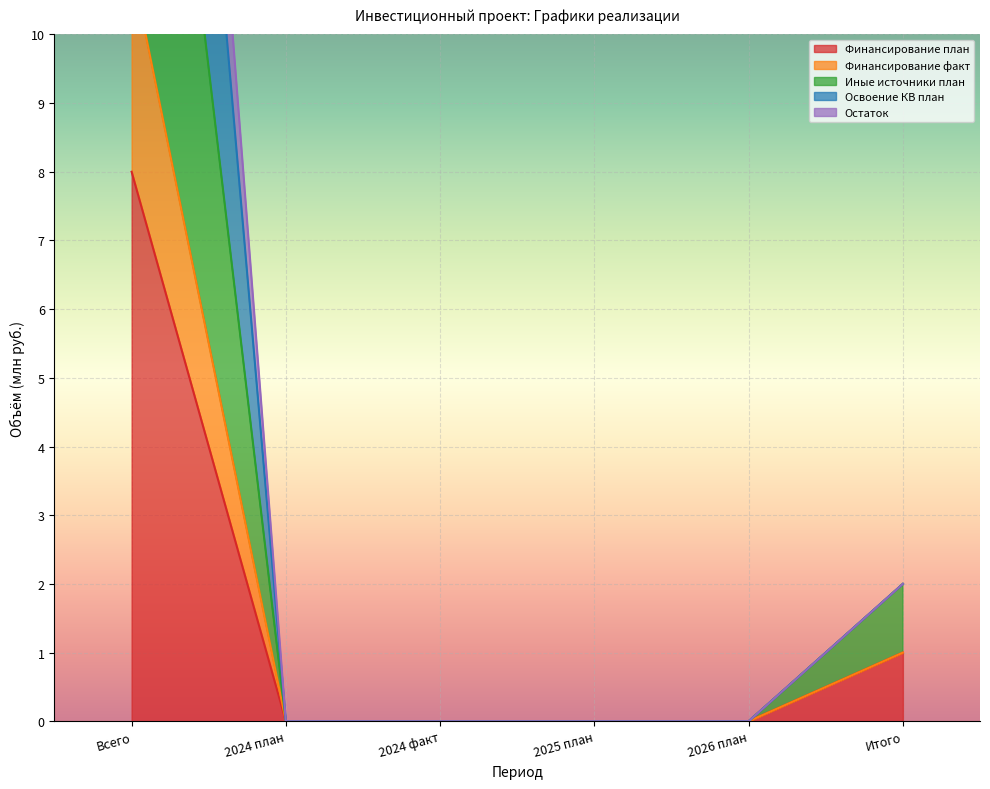

How many series are shown in this chart?

5